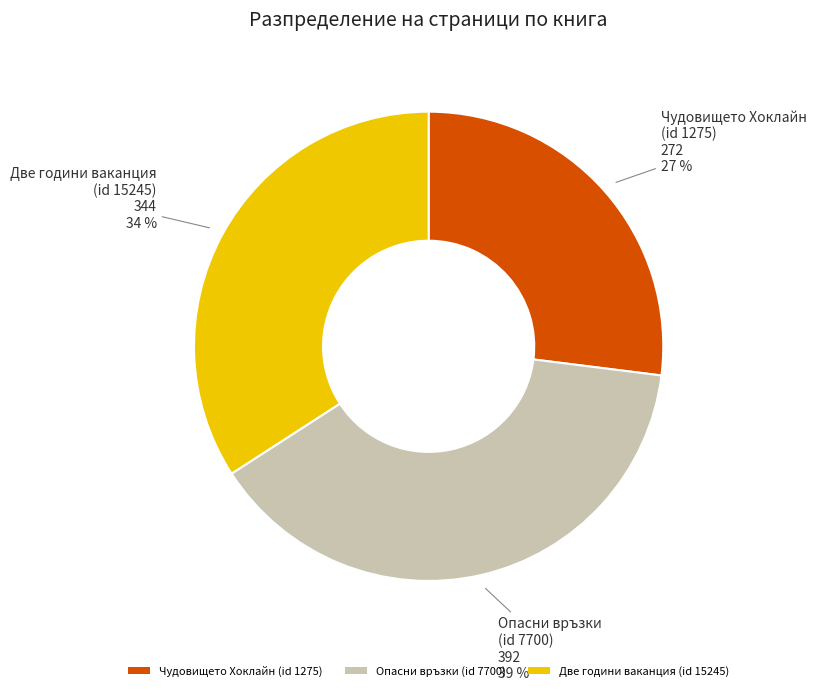

Rank the categories by value from lowest to highest.

Чудовището Хоклайн (id 1275), Две години ваканция (id 15245), Опасни връзки (id 7700)